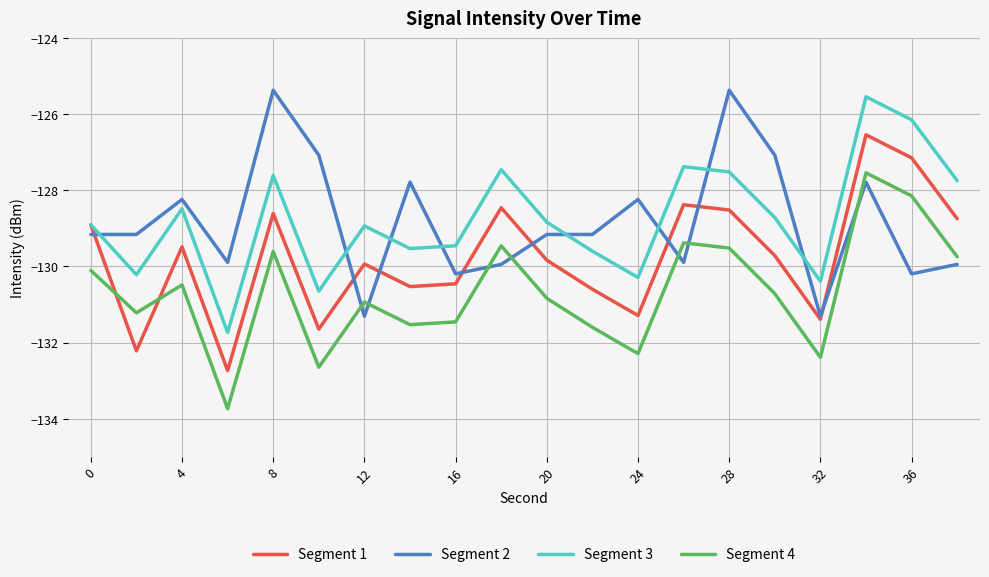

True or false: Segment 3 and Segment 4 cross at least once.

False